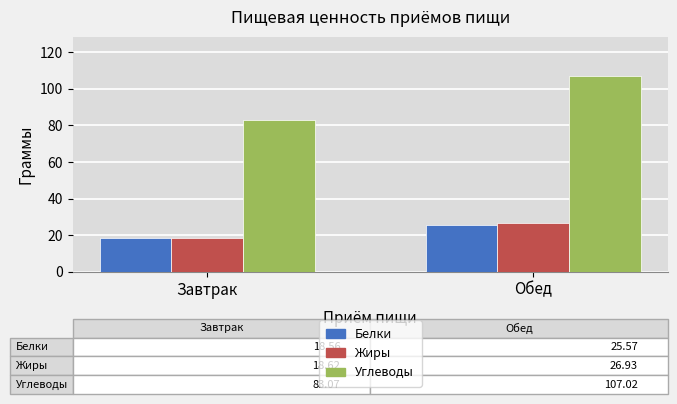

Is it true that Углеводы equals 83.1 at Завтрак?

True